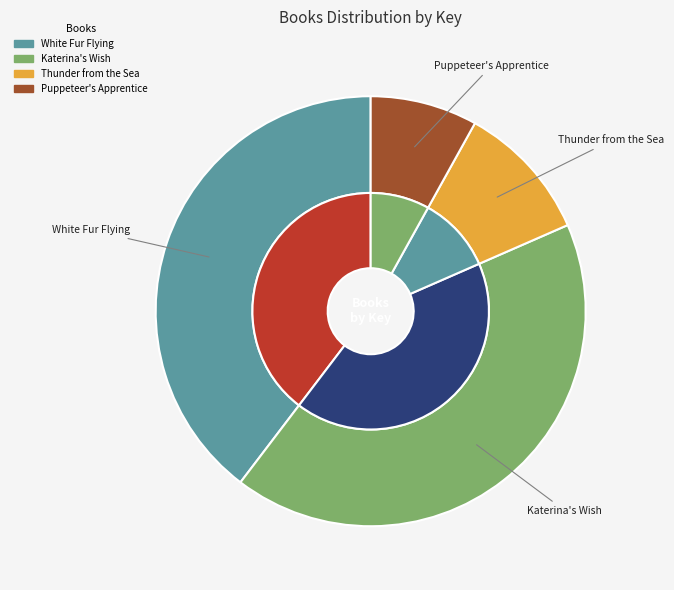

Is there a majority slice in this chart?

No